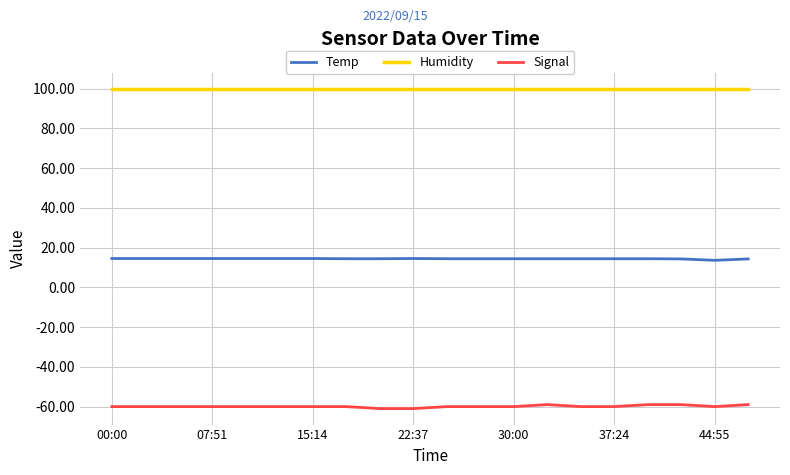

Rank the series by their maximum value, from lowest to highest.

Signal, Temp, Humidity